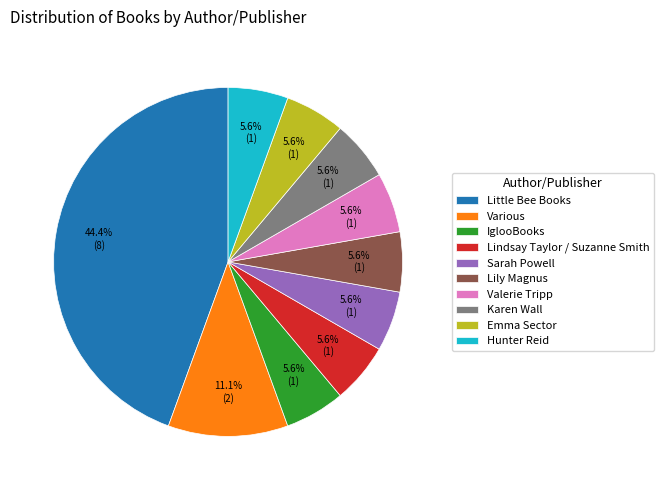

To the nearest percent, what percentage of the pie is Valerie Tripp?

6%